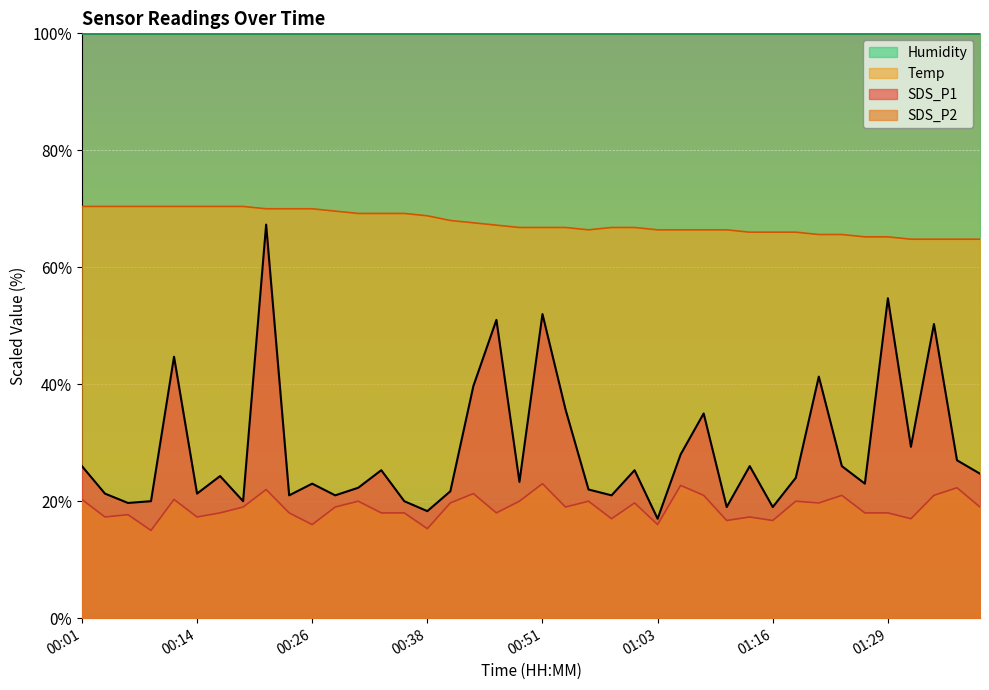

At which label is Temp closest to 67?

00:46